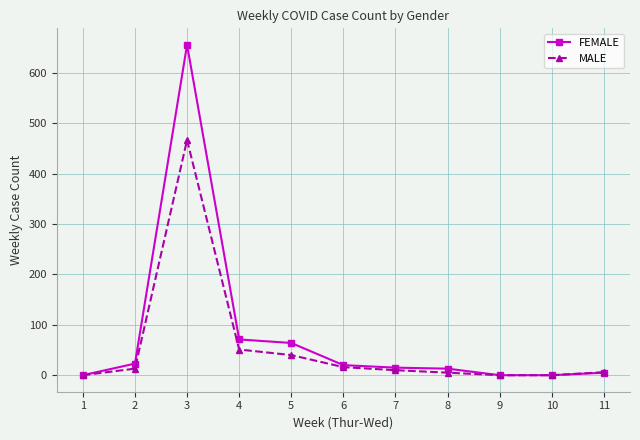

At which category does MALE reach its first local peak?

3